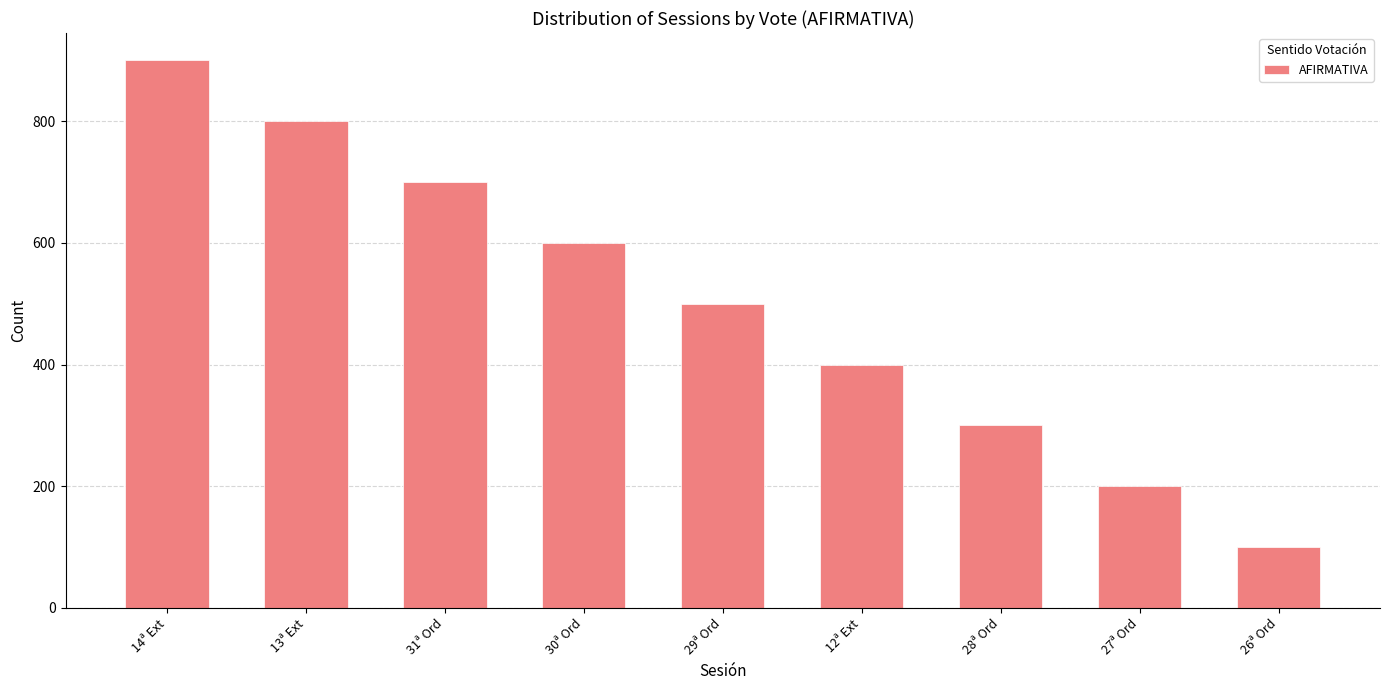

Reading left to right, transcribe all the data shown in this chart.

900	800	700	600	500	400	300	200	100